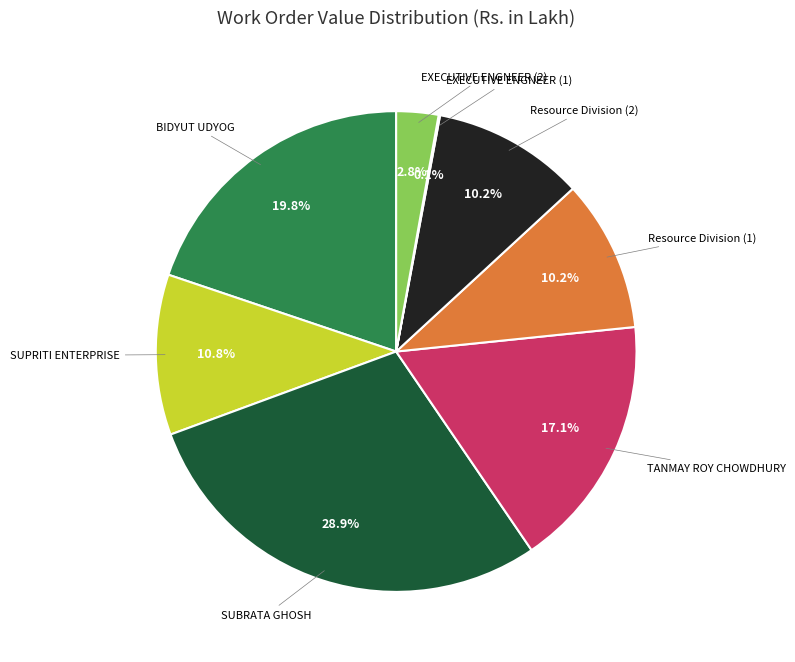

Does any single category account for the majority?

No